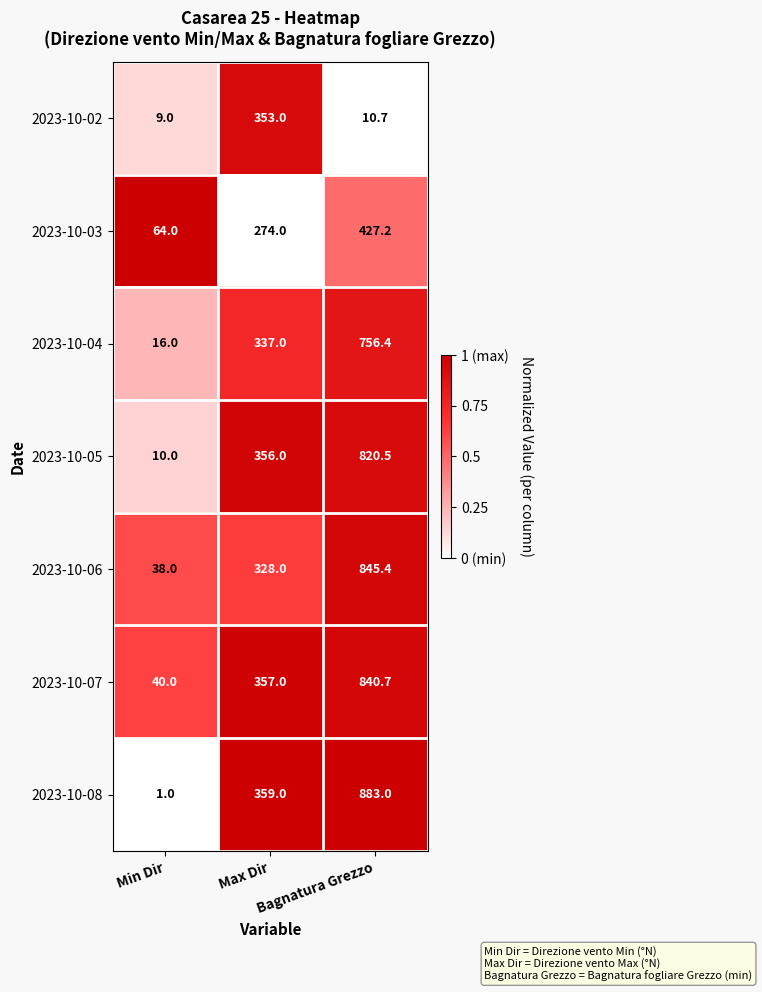

What is the sum of the 2023-10-06 values at Max Dir and Min Dir?

366.0